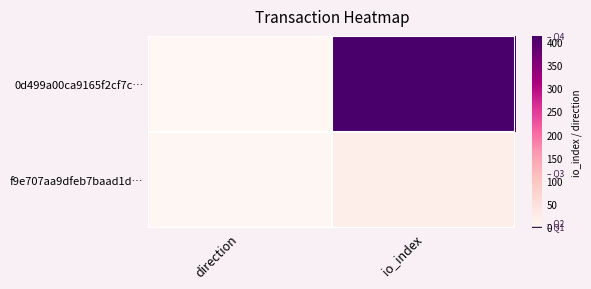

At which category is the sum across all series the highest?

io_index